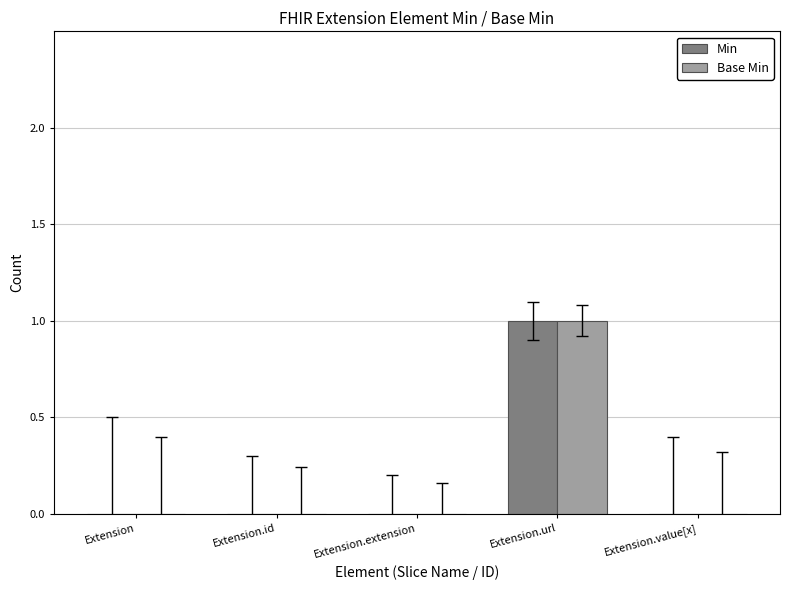

Is it true that Base Min equals 2 at Extension.url?

False